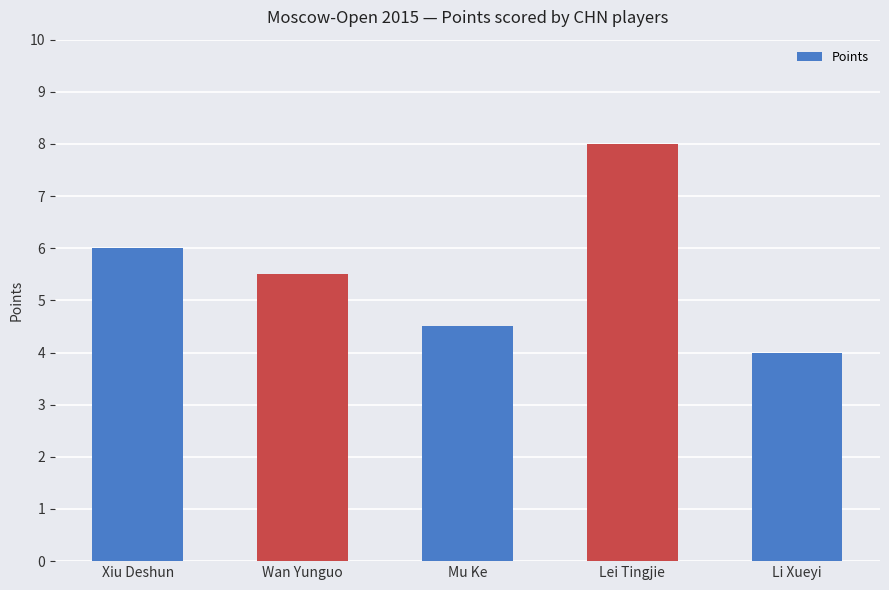

What is the sum of the values at Mu Ke and Li Xueyi?

8.5